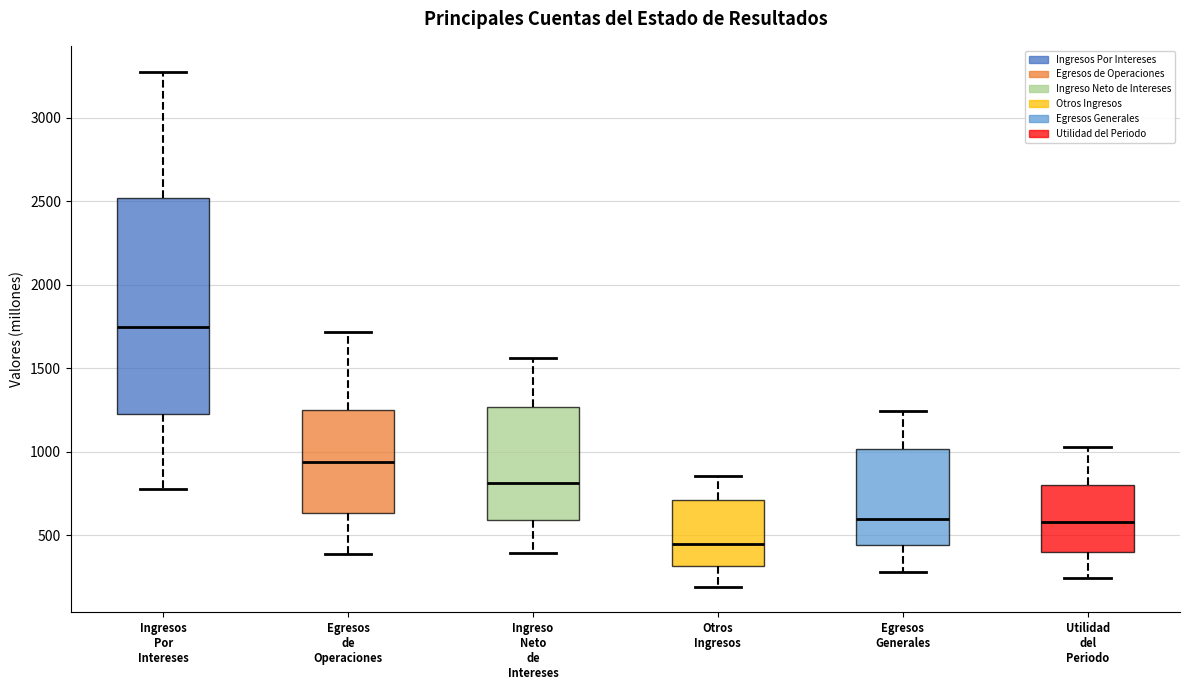

Reading left to right, read every box against the y-axis: the position of its median line, the range the box covers, and the ends of its whiskers. The values are not printed on the chart, so give them approximately, as read against the axis.

Ingresos Por Intereses: median 1750, box 1200 to 2500, whiskers 800 to 3300
Egresos de Operaciones: median 950, box 650 to 1250, whiskers 400 to 1700
Ingreso Neto de Intereses: median 800, box 600 to 1250, whiskers 400 to 1550
Otros Ingresos: median 450, box 300 to 700, whiskers 200 to 850
Egresos Generales: median 600, box 450 to 1000, whiskers 300 to 1250
Utilidad del Periodo: median 600, box 400 to 800, whiskers 250 to 1050